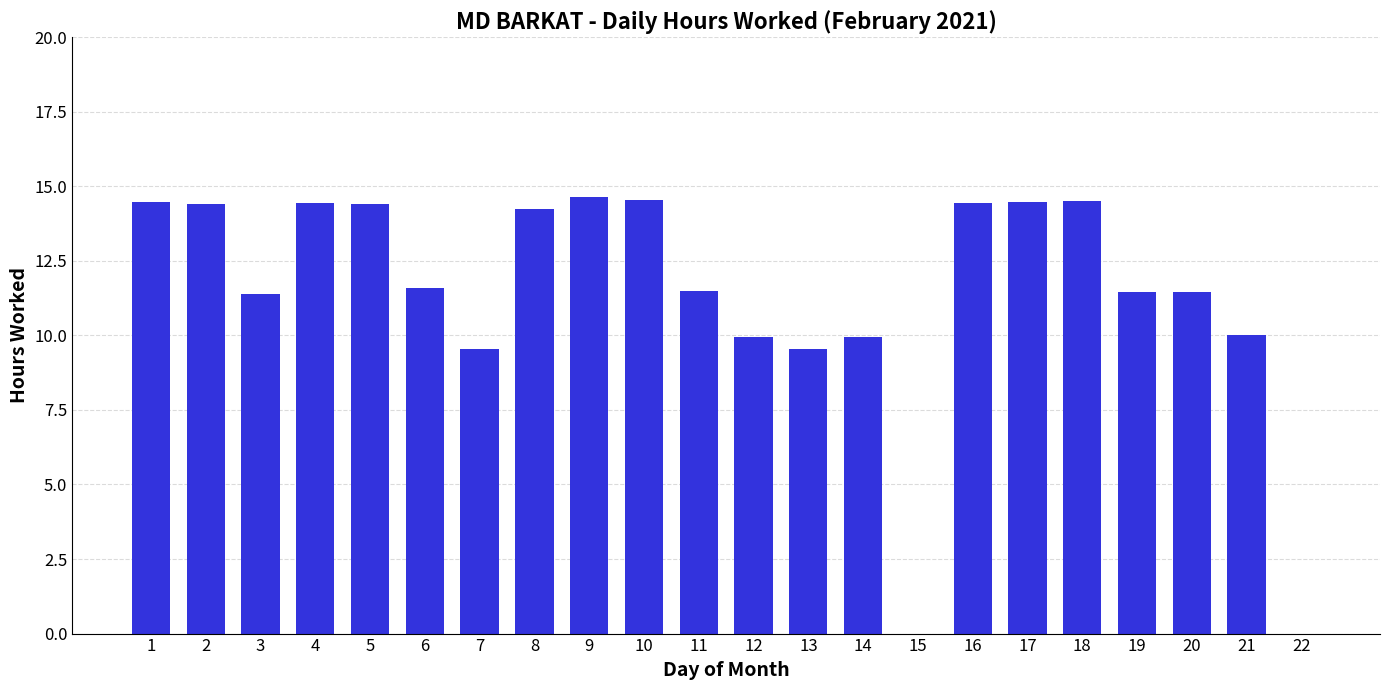

What is the sum of the values at 9 and 4?

29.1